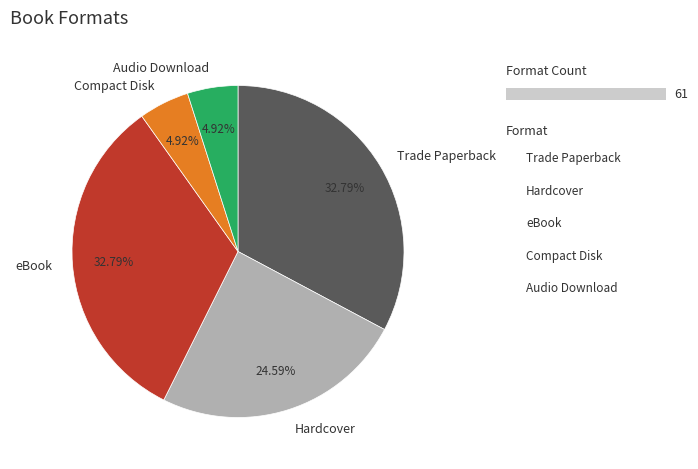

The Hardcover slice represents 25% of the pie. True or false?

True